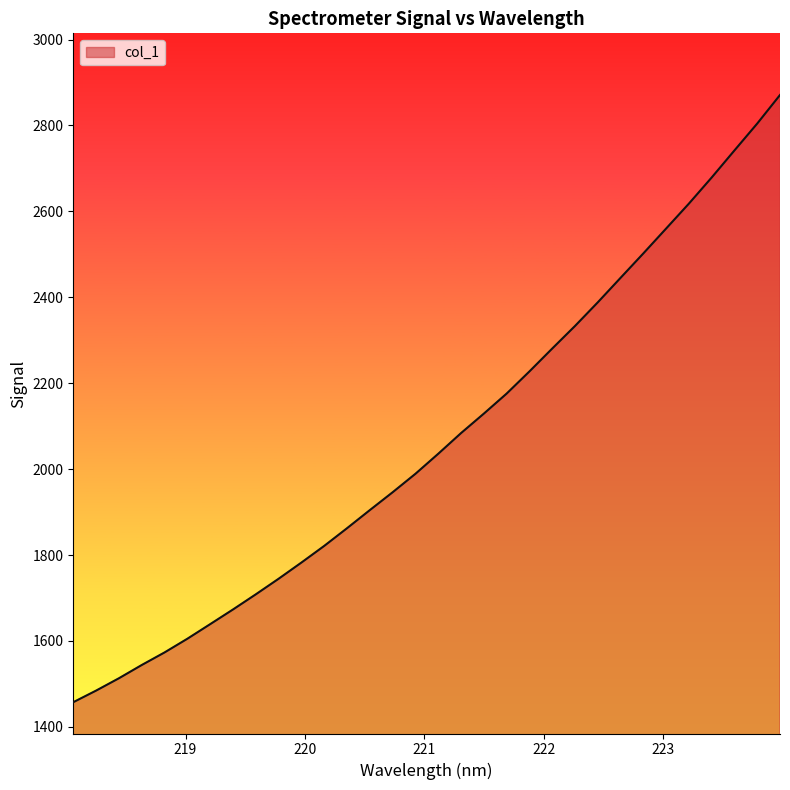

What is the minimum value shown in the chart?

1457.4